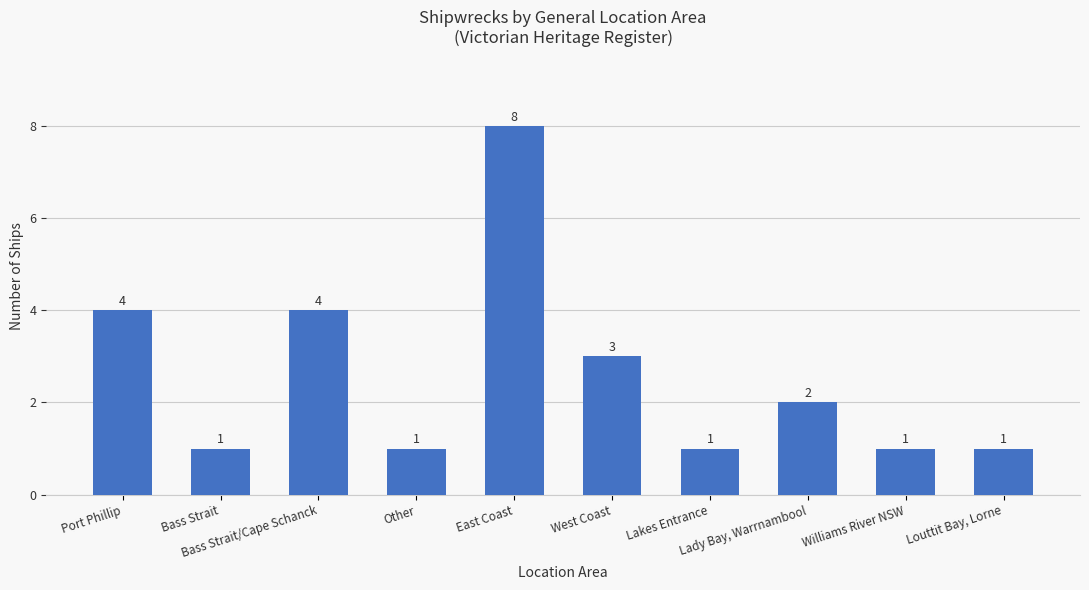

At which category does the chart reach its peak across all series?

East Coast